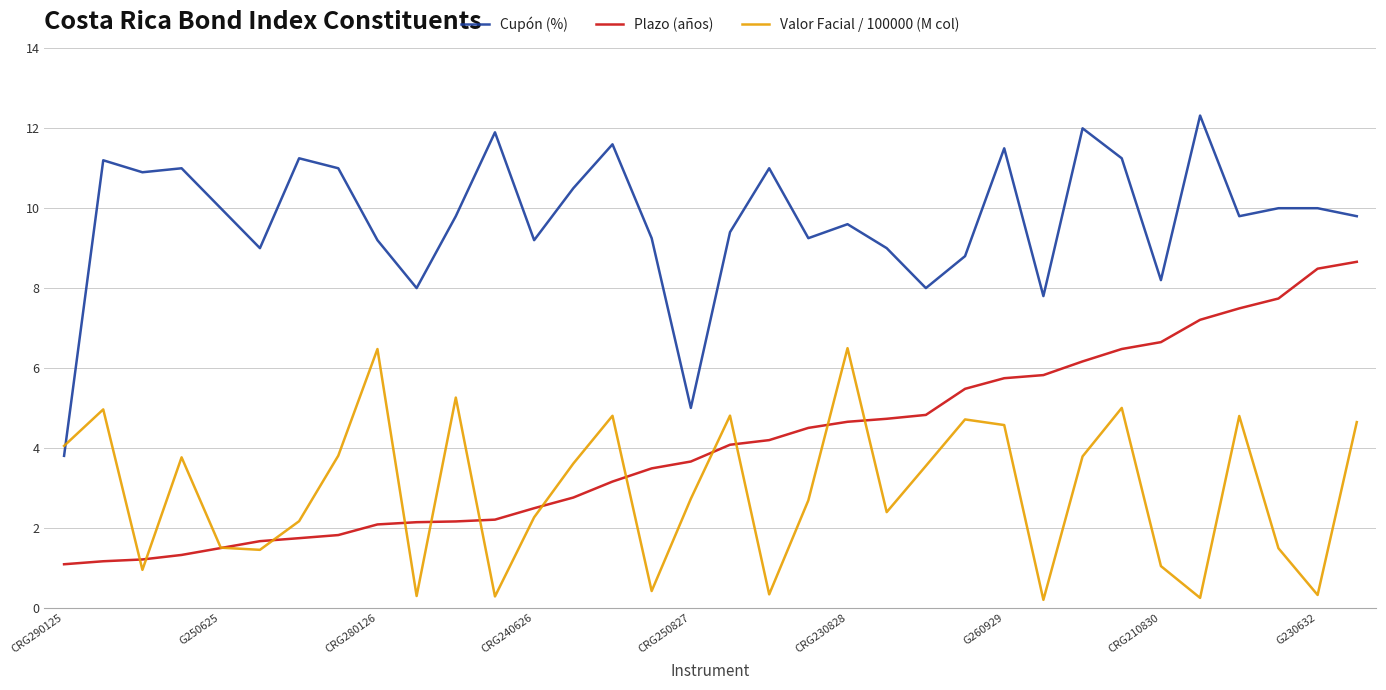

True or false: Valor Facial / 100000 (M col) and Plazo (años) cross at least once.

True